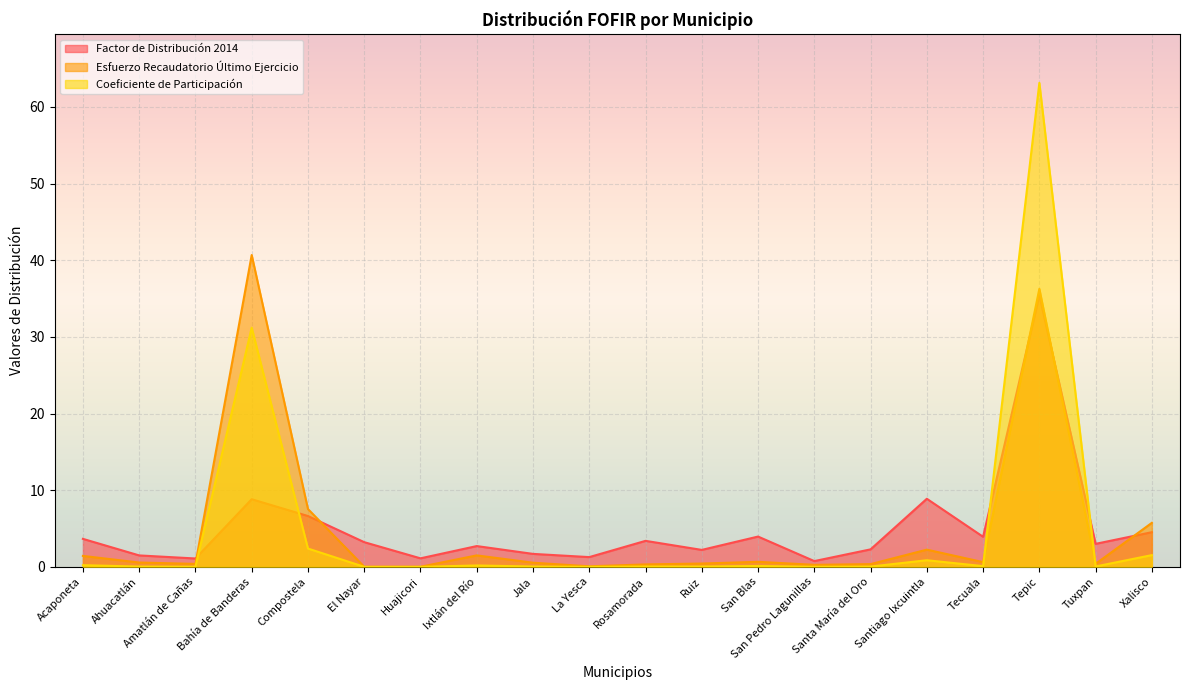

How many interior local peaks does the Coeficiente de Participación series have?

6